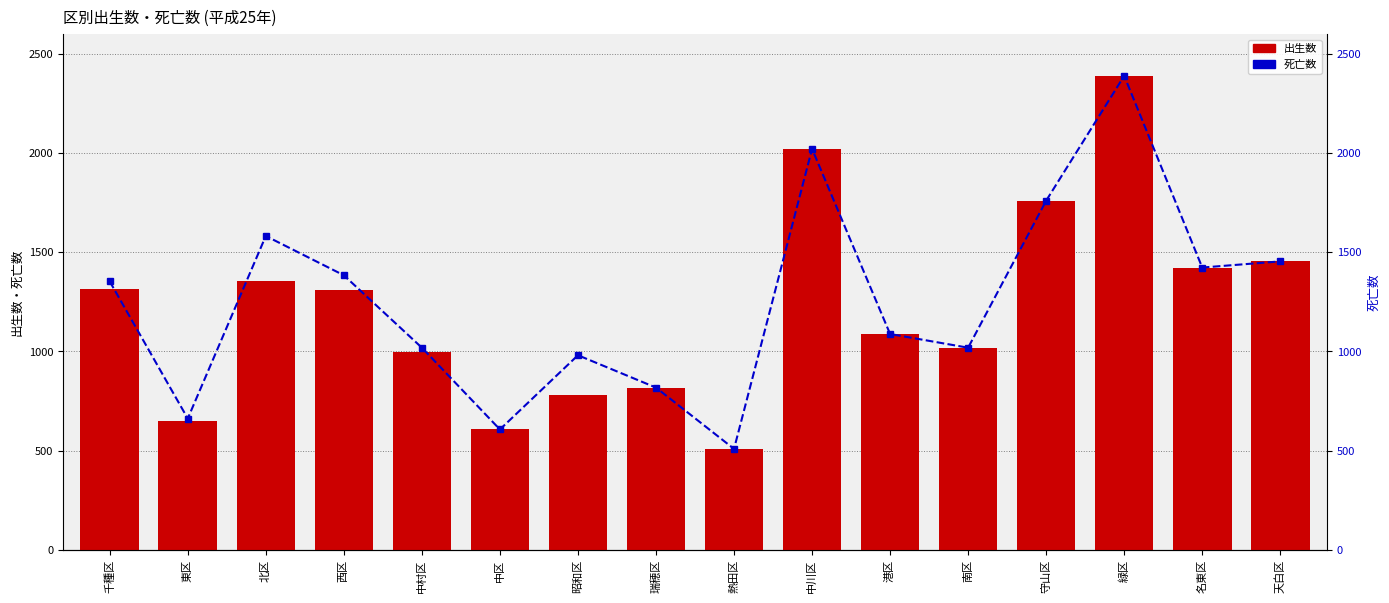

Is the value of 死亡数 at 瑞穂区 greater than the value of 出生数 at 中区?

Yes